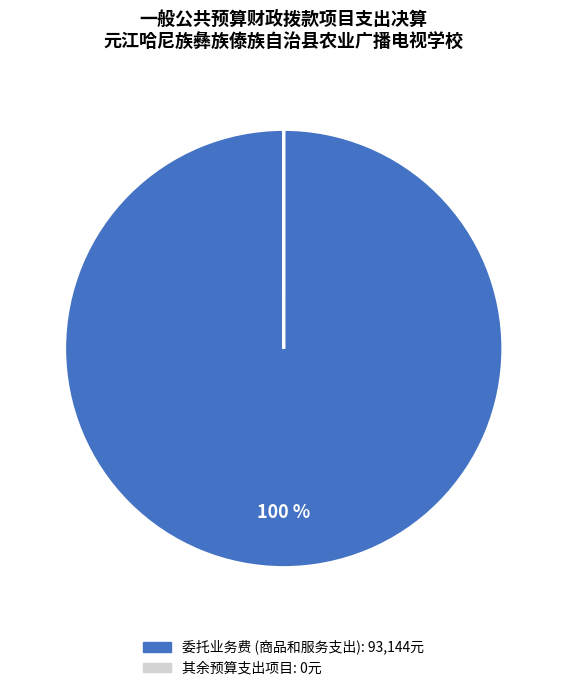

To the nearest percent, what is the difference between the largest and smallest slice percentages?

100%